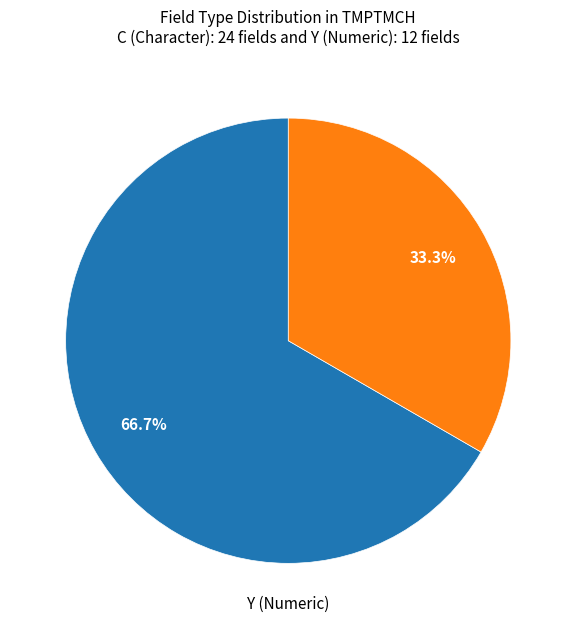

Is there any slice that represents more than half of the pie?

Yes